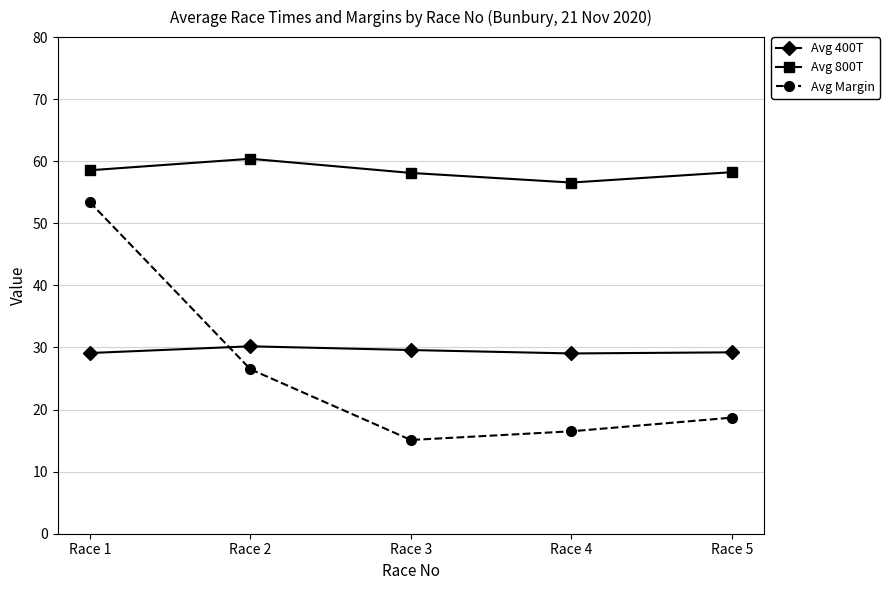

At which category is the sum across all series the highest?

Race 1